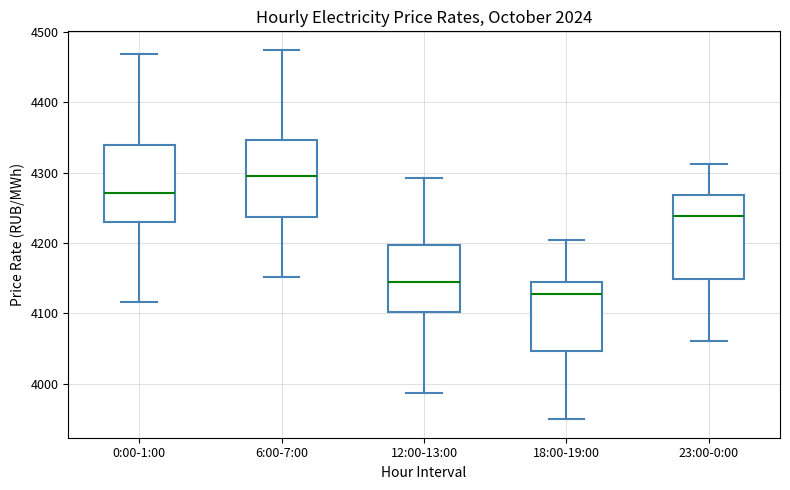

Reading left to right, read every box against the y-axis: the position of its median line, the range the box covers, and the ends of its whiskers. The values are not printed on the chart, so give them approximately, as read against the axis.

0:00-1:00: median 4270, box 4230 to 4340, whiskers 4120 to 4470
6:00-7:00: median 4290, box 4240 to 4350, whiskers 4150 to 4470
12:00-13:00: median 4140, box 4100 to 4200, whiskers 3990 to 4290
18:00-19:00: median 4130, box 4050 to 4140, whiskers 3950 to 4200
23:00-0:00: median 4240, box 4150 to 4270, whiskers 4060 to 4310